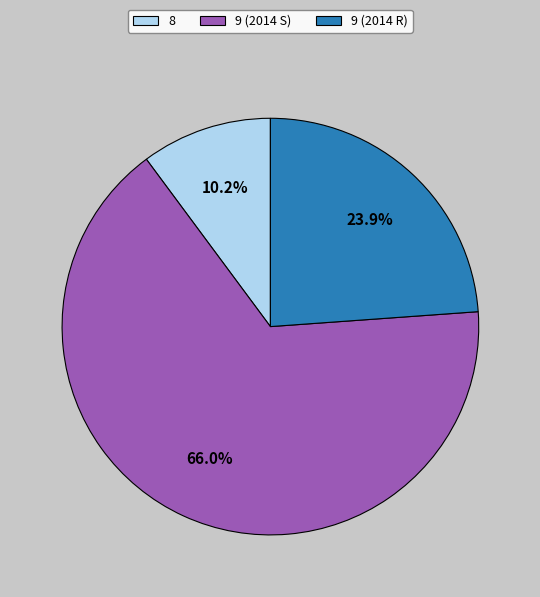

Which has a higher value, 9 (2014 S) or 8?

9 (2014 S)